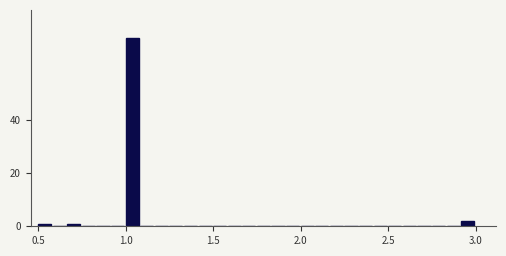

Around what value on the x-axis is the tallest bar? Give the approximate position of its centre, as read against the axis.

1.05